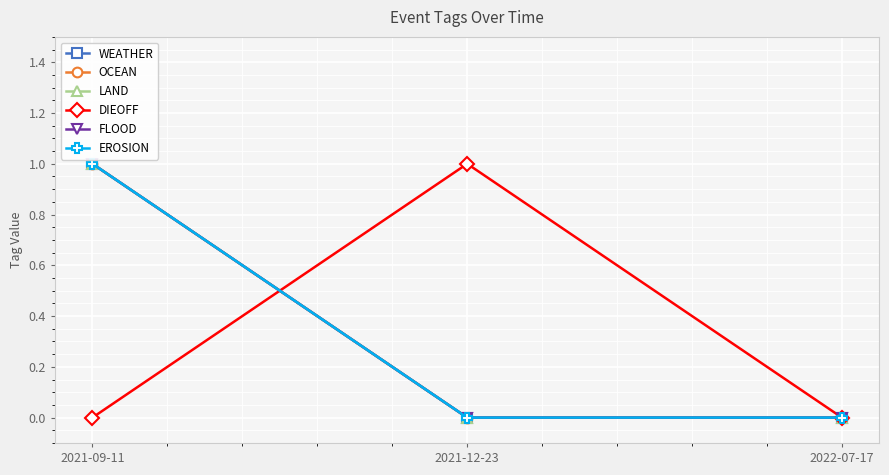

Is it true that EROSION equals 0 at 2022-07-17?

True